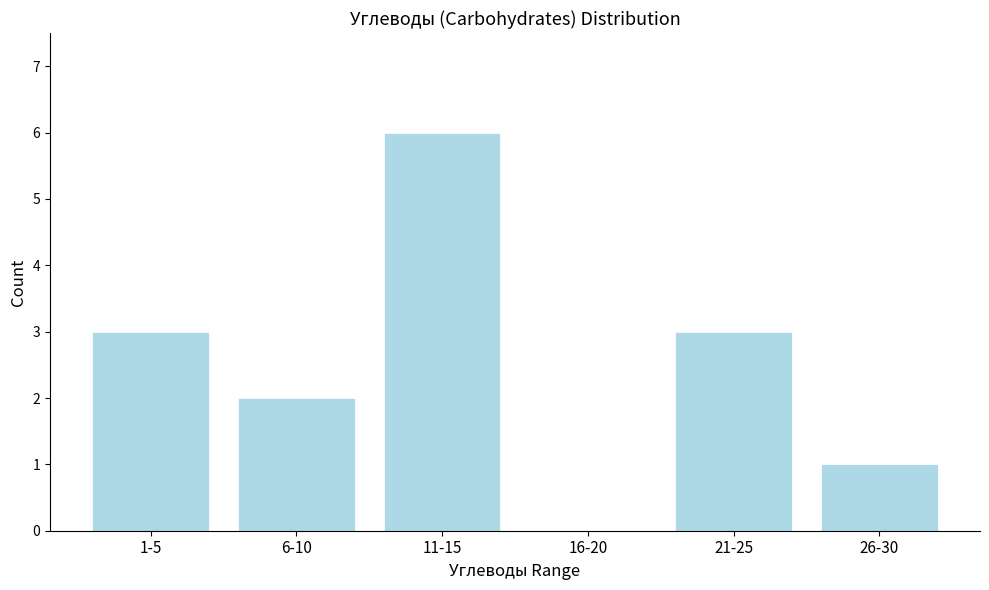

Reading right to left, extract all data points from this chart.

26-30=1	21-25=3	16-20=0	11-15=6	6-10=2	1-5=3